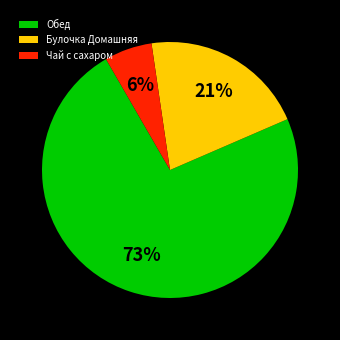

To the nearest percent, what is the combined percentage of Чай с сахаром and Булочка Домашняя?

27%